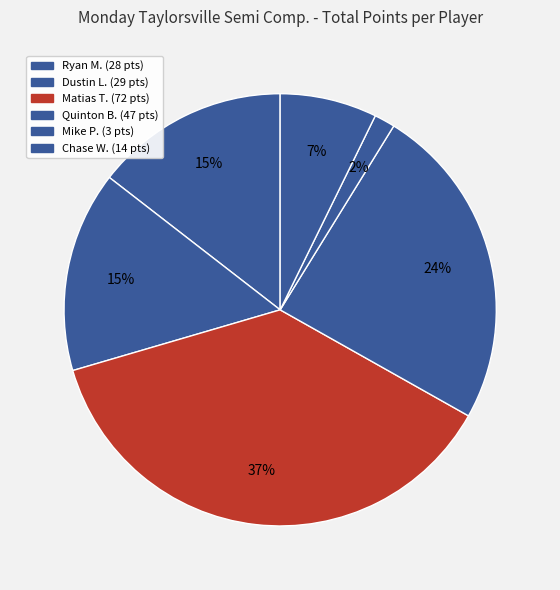

How many slices are in this pie chart?

6